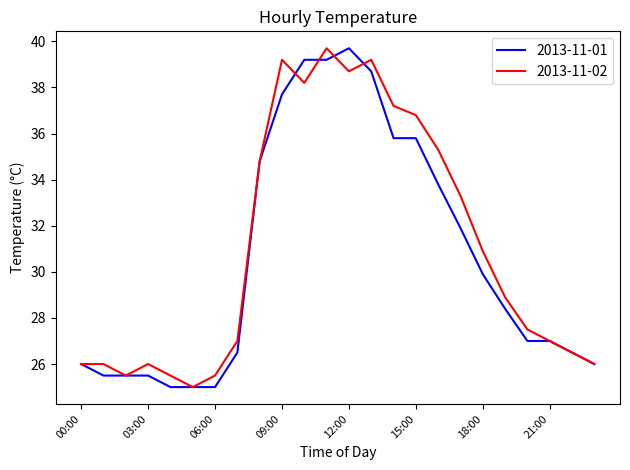

What is the smallest value displayed?

25.0